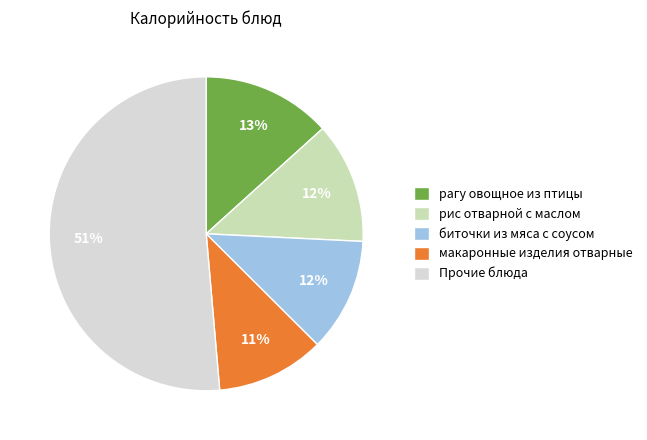

The рис отварной с маслом slice represents 22% of the pie. True or false?

False